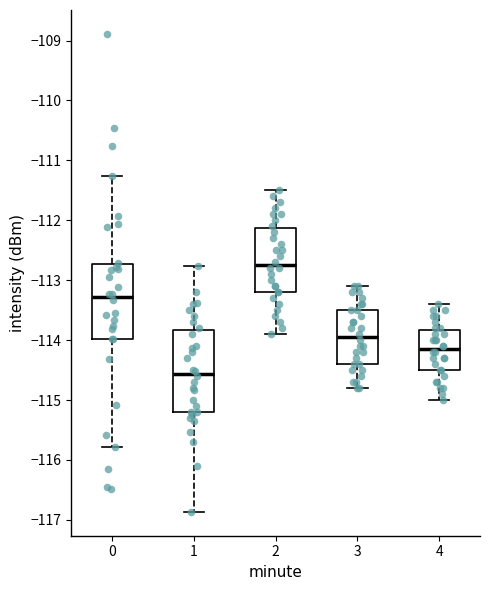

Reading left to right, read every box against the y-axis: the position of its median line, the range the box covers, and the ends of its whiskers. The values are not printed on the chart, so give them approximately, as read against the axis.

0: median -113.3, box -114.0 to -112.7, whiskers -115.8 to -111.3
1: median -114.6, box -115.2 to -113.8, whiskers -116.9 to -112.8
2: median -112.7, box -113.2 to -112.1, whiskers -113.9 to -111.5
3: median -113.9, box -114.4 to -113.5, whiskers -114.8 to -113.1
4: median -114.1, box -114.5 to -113.8, whiskers -115.0 to -113.4